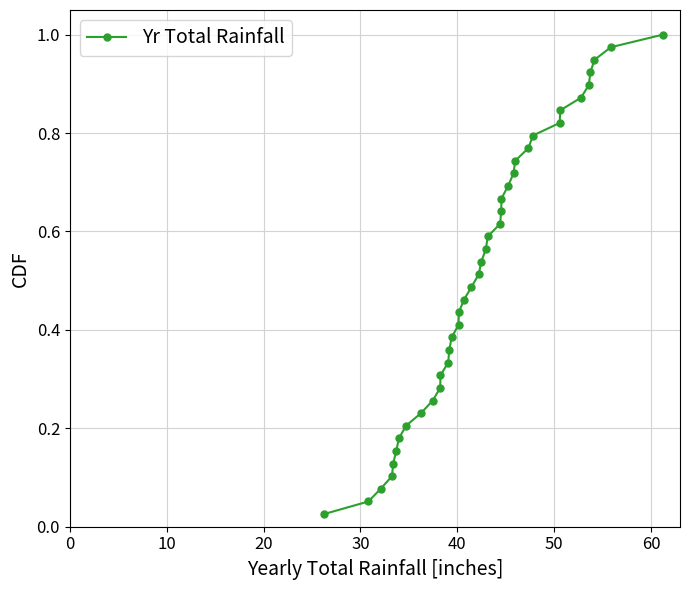

True or false: there are more than 2 points higher than both neighbors.

False